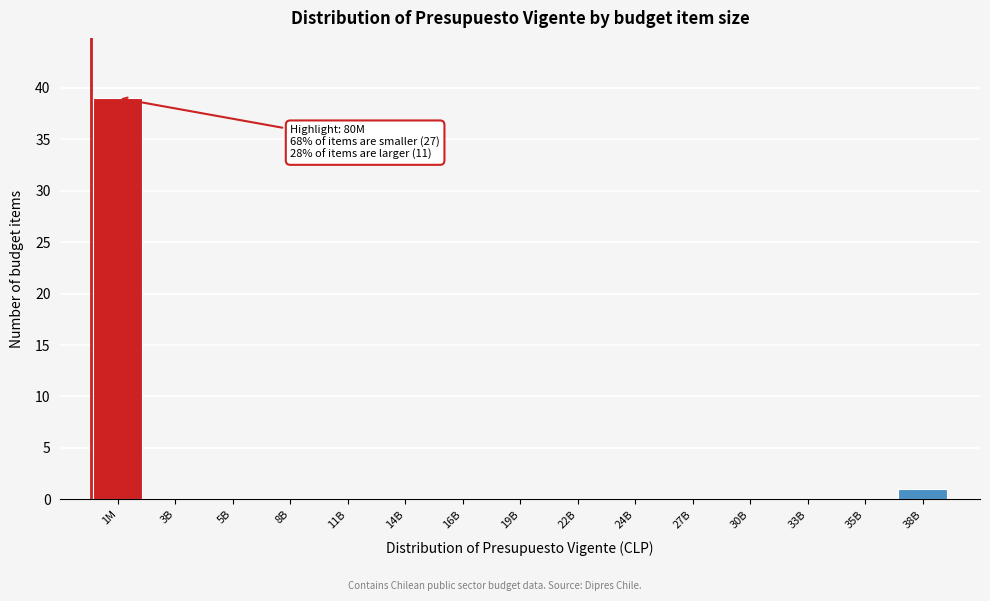

Reading left to right, transcribe all the data shown in this chart.

1M=39	3B=0	5B=0	8B=0	11B=0	14B=0	16B=0	19B=0	22B=0	24B=0	27B=0	30B=0	33B=0	35B=0	38B=1